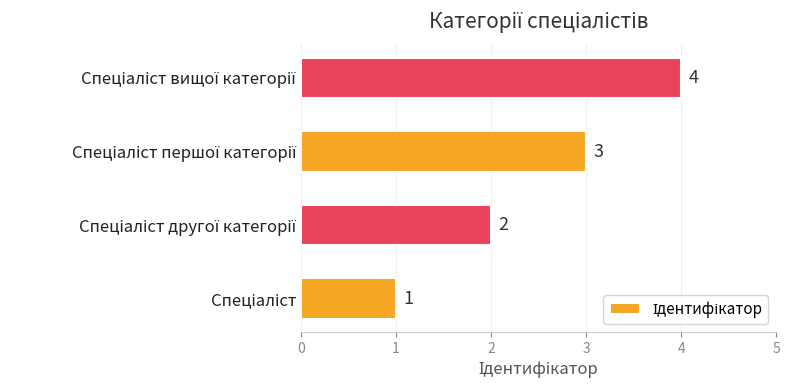

What is the smallest value displayed?

1